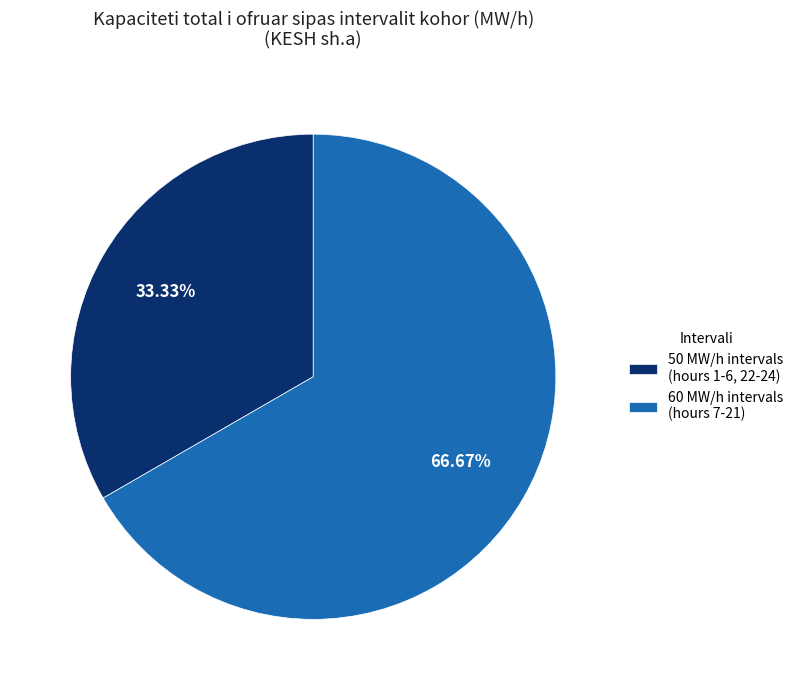

How many slices are in this pie chart?

2